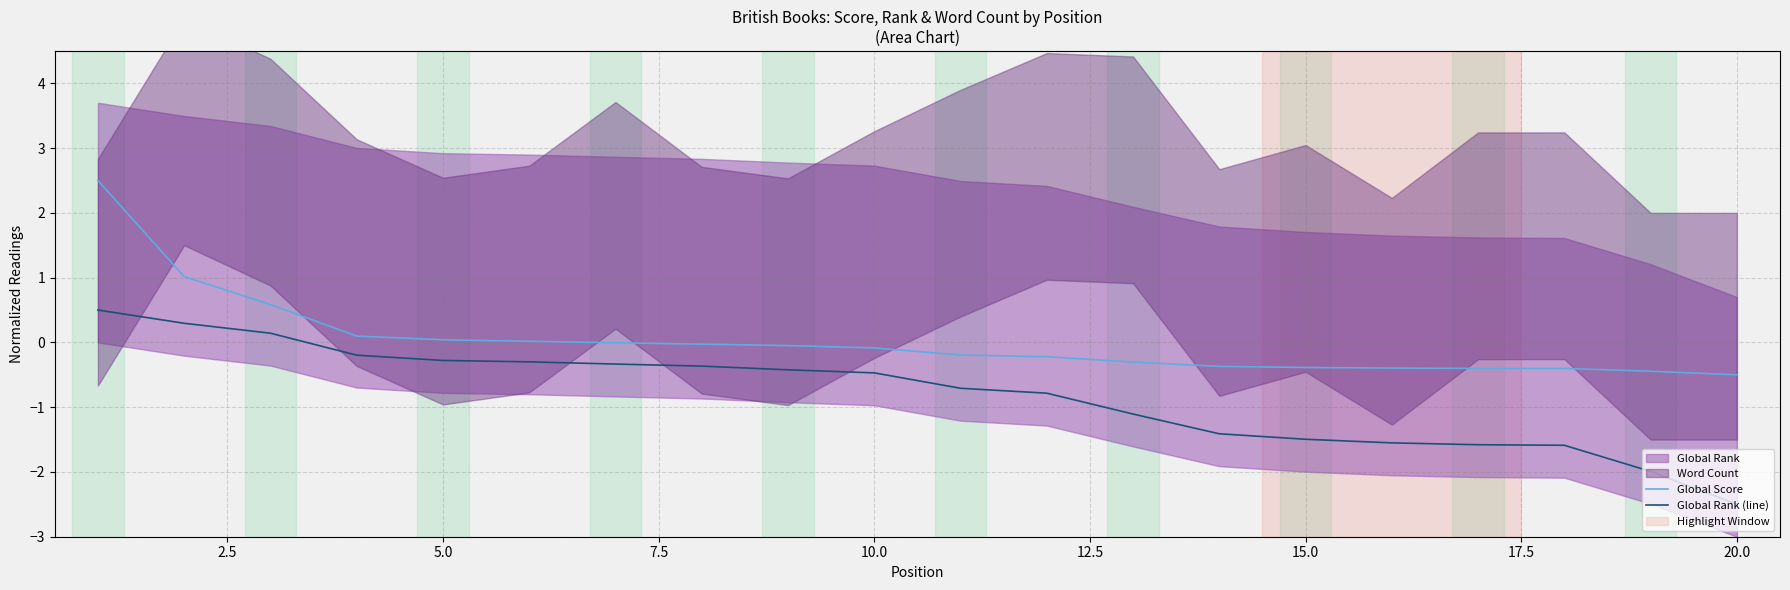

True or false: Global Rank (line) and Global Score cross at least once.

False